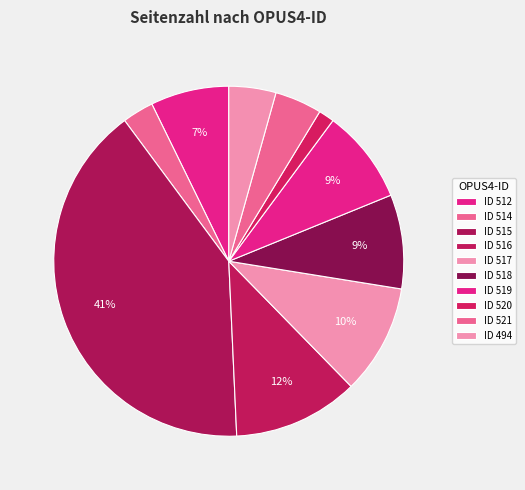

How many slices are in this pie chart?

10